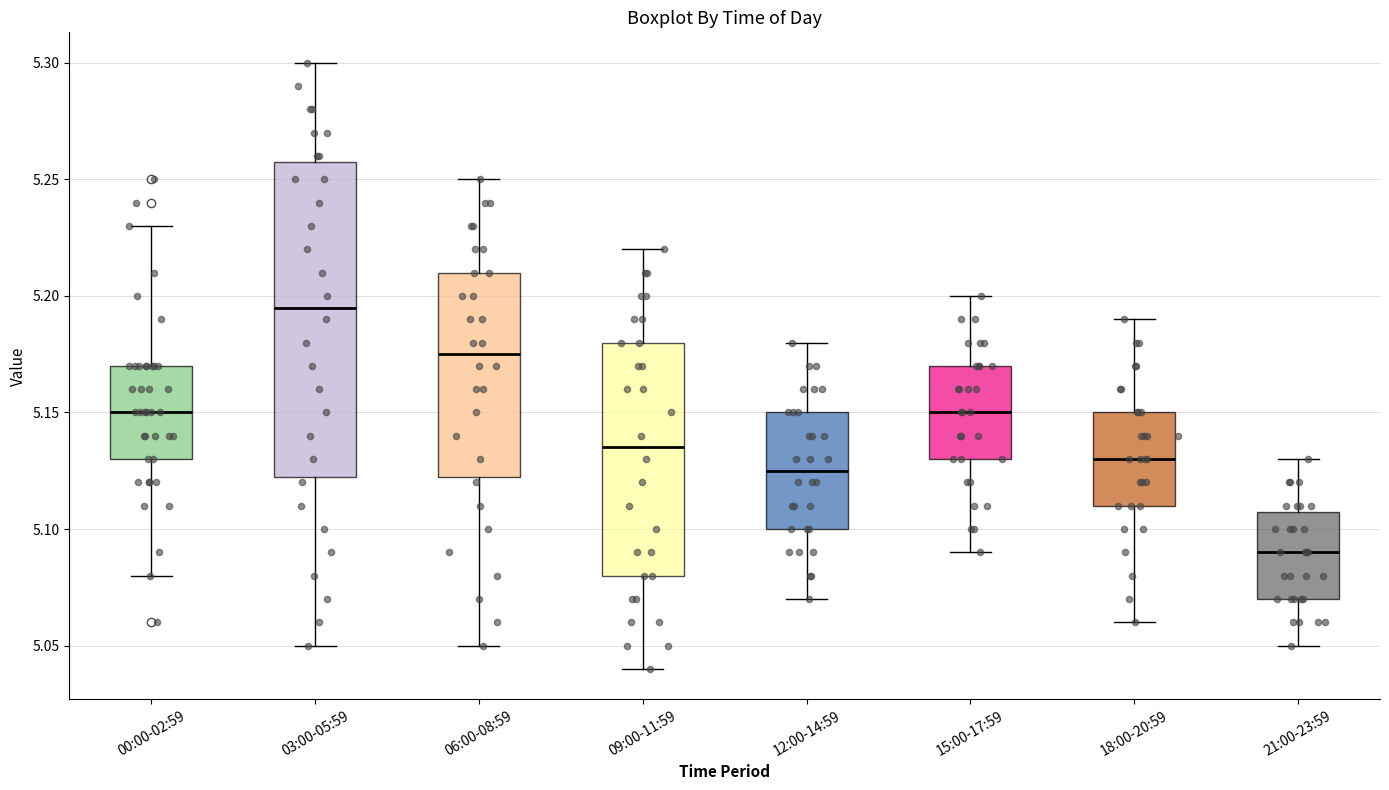

Comparing the boxes themselves (not the whiskers), which one is the tallest?

03:00-05:59